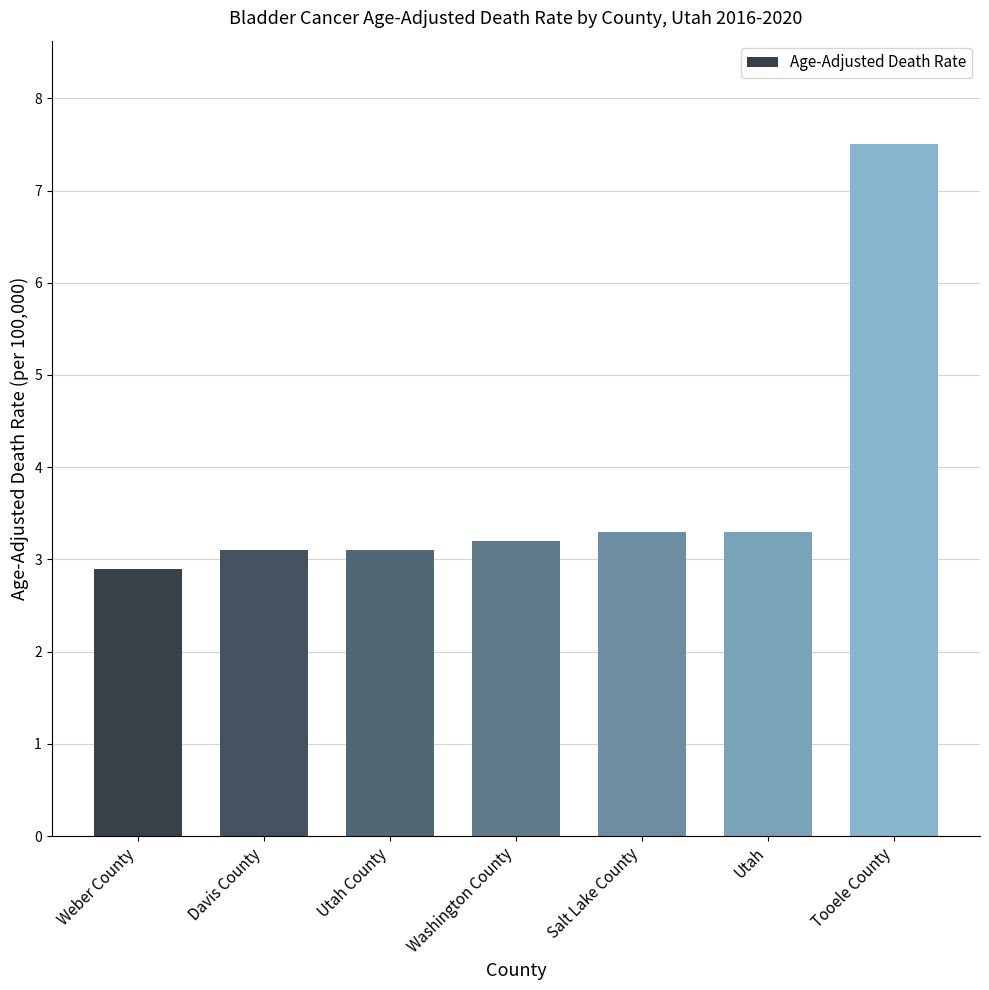

Reading left to right, extract all data points from this chart.

Weber County=2.9	Davis County=3.1	Utah County=3.1	Washington County=3.2	Salt Lake County=3.3	Utah=3.3	Tooele County=7.5